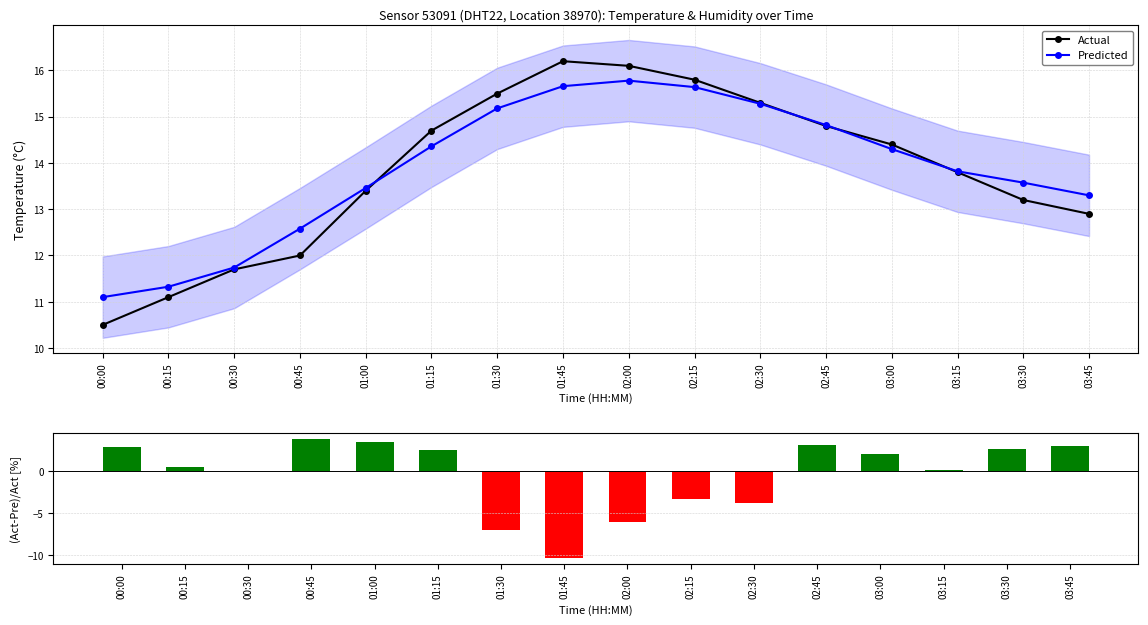

What is the label of the 1st bar from the left?

00:00